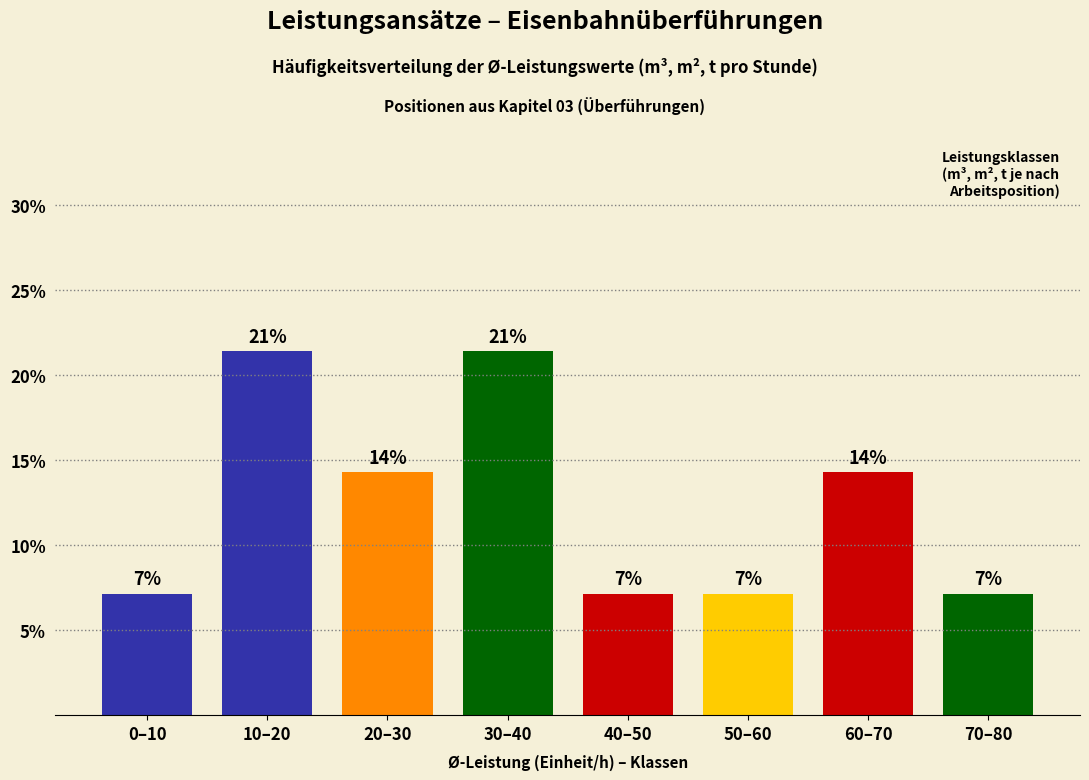

Are the bars horizontal?

No